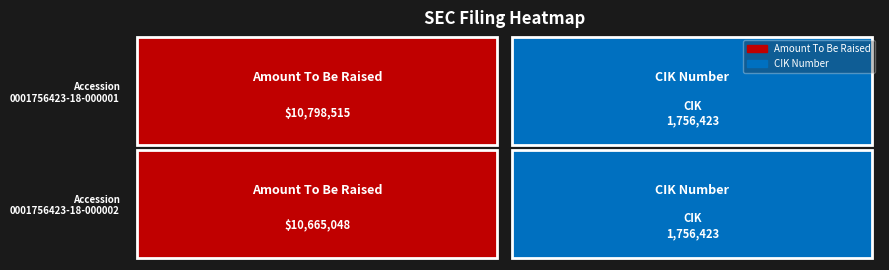

Is the value of 0001756423-18-000001 at Amount To Be Raised greater than the value of 0001756423-18-000002 at CIK Number?

Yes